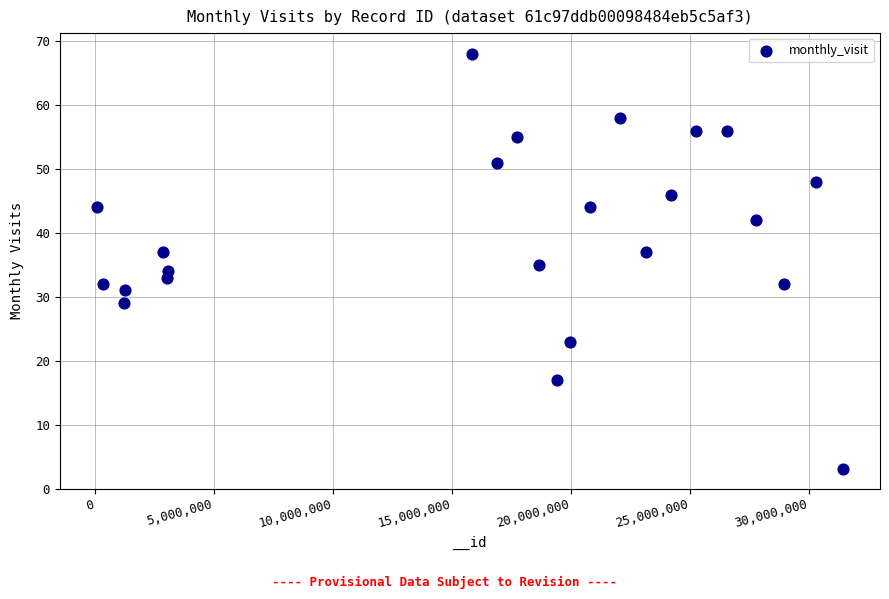

What is the range of Y values (max minus min)?

65